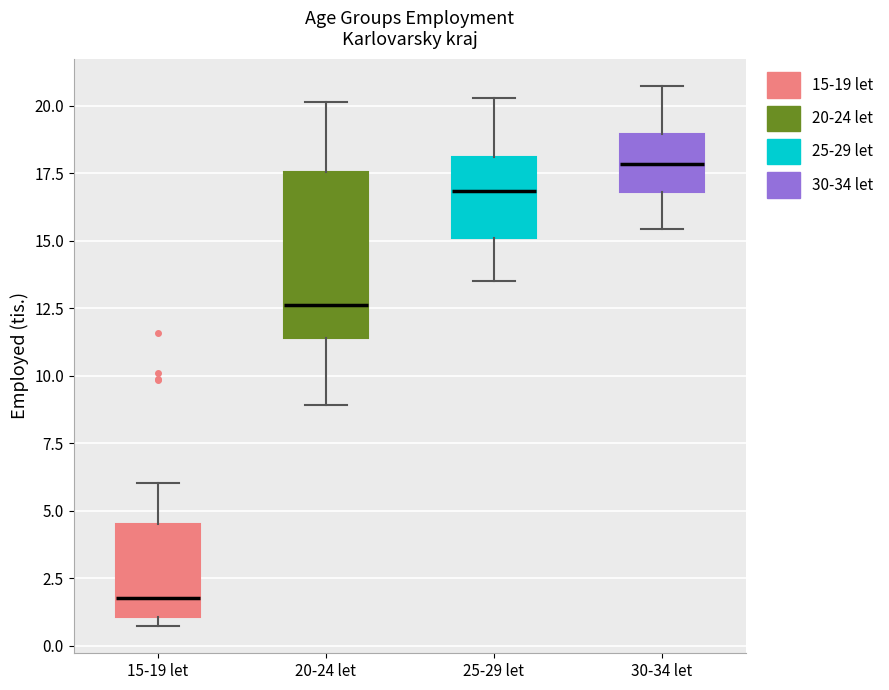

Reading left to right, read every box against the y-axis: the position of its median line, the range the box covers, and the ends of its whiskers. The values are not printed on the chart, so give them approximately, as read against the axis.

15-19 let: median 2.0, box 1.0 to 4.5, whiskers 0.5 to 6.0
20-24 let: median 12.5, box 11.5 to 17.5, whiskers 9.0 to 20.0
25-29 let: median 17.0, box 15.0 to 18.0, whiskers 13.5 to 20.5
30-34 let: median 18.0, box 17.0 to 19.0, whiskers 15.5 to 20.5